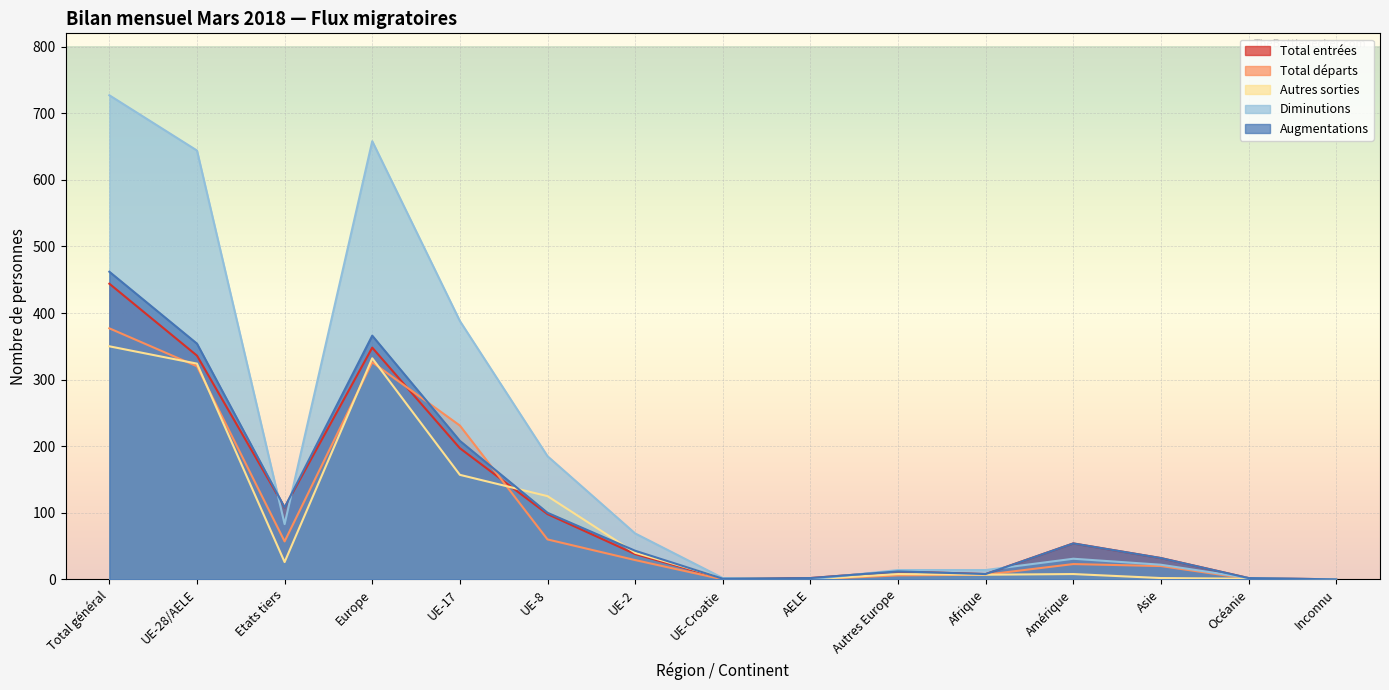

True or false: Augmentations has more than 2 interior local peaks.

True